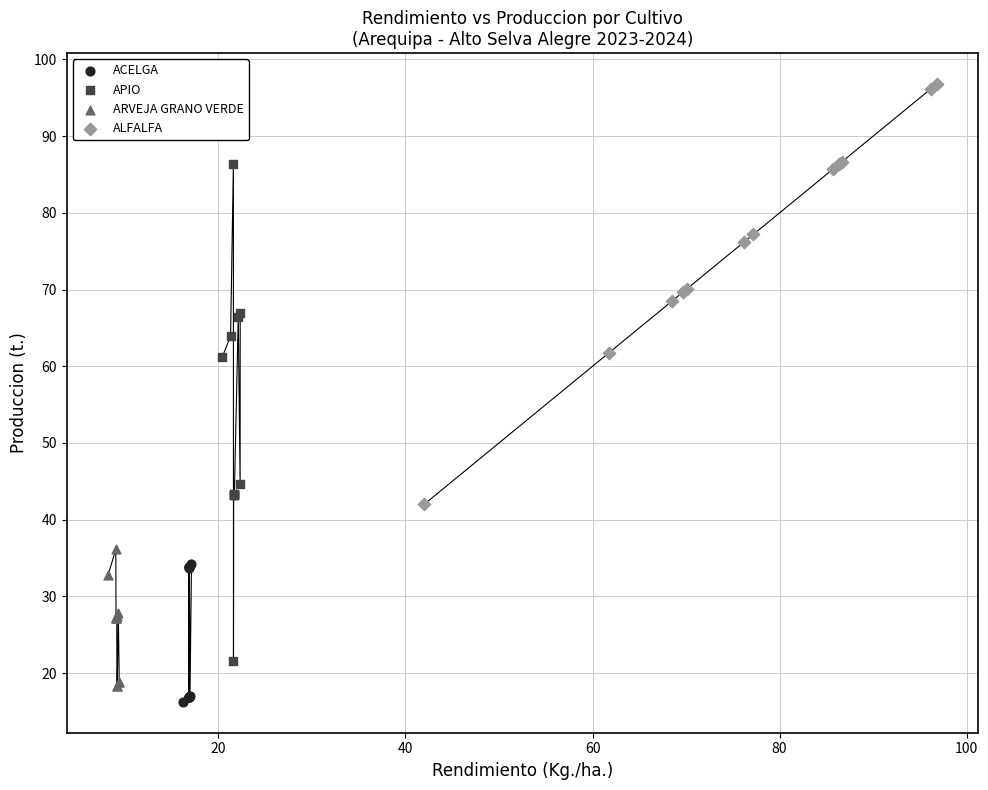

Which series contains the highest Y value?

ALFALFA